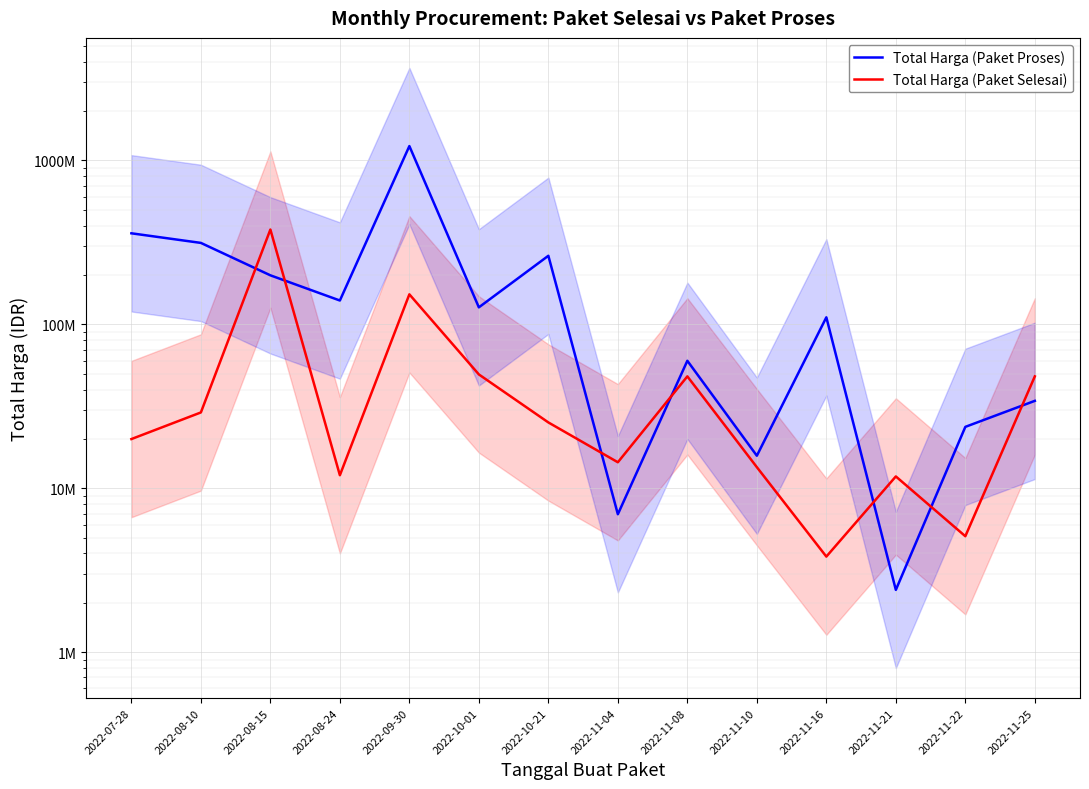

Where do Total Harga (Paket Selesai) and Total Harga (Paket Proses) first cross each other?

2022-08-10 and 2022-08-15